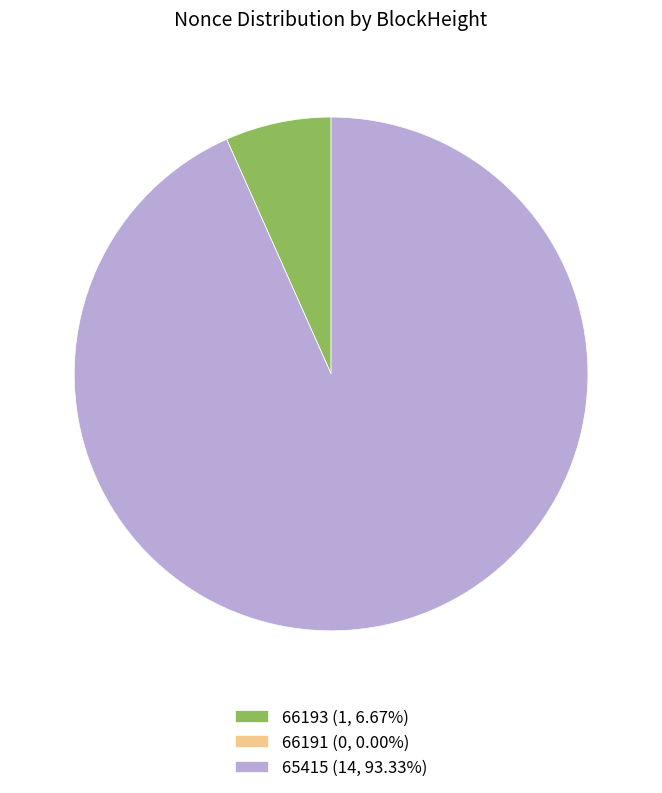

Do 66193 (1, 6.67%) and 65415 (14, 93.33%) together represent more than half of the pie?

Yes